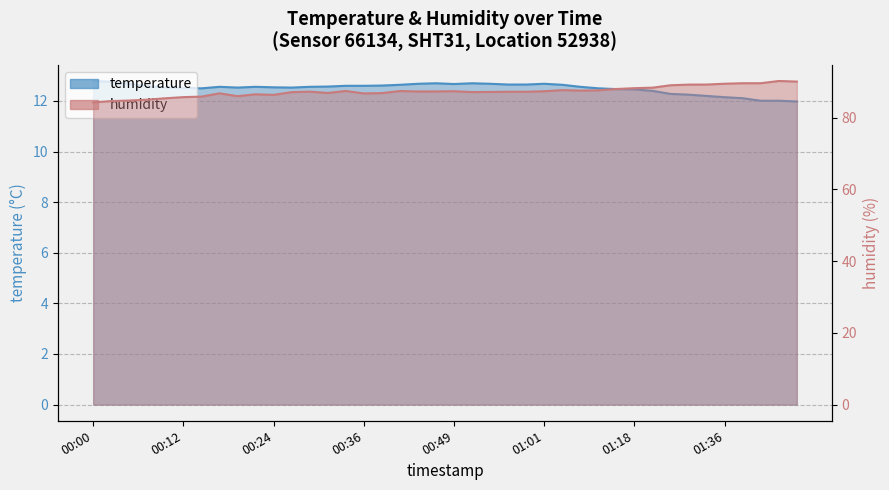

Reading right to left, extract all data points from this chart.

temperature: 01:46=12.0	01:44=12.0	01:41=12.0	01:39=12.1	01:36=12.2	01:33=12.2	01:31=12.2	01:28=12.3	01:20=12.4	01:18=12.5	01:15=12.5	01:12=12.5	01:10=12.6	01:04=12.6	01:01=12.7	00:59=12.7	00:56=12.7	00:54=12.7	00:52=12.7	00:49=12.7	00:47=12.7	00:44=12.7	00:41=12.6	00:39=12.6	00:36=12.6	00:34=12.6	00:32=12.6	00:29=12.6	00:27=12.5	00:24=12.5	00:22=12.6	00:19=12.5	00:17=12.6	00:15=12.5	00:12=12.5	00:10=12.5	00:07=12.6	00:05=12.7	00:02=12.8	00:00=12.8
humidity: 01:46=90.1	01:44=90.3	01:41=89.6	01:39=89.6	01:36=89.5	01:33=89.3	01:31=89.2	01:28=89.1	01:20=88.4	01:18=88.3	01:15=88.0	01:12=87.7	01:10=87.6	01:04=87.7	01:01=87.4	00:59=87.3	00:56=87.3	00:54=87.2	00:52=87.2	00:49=87.4	00:47=87.3	00:44=87.3	00:41=87.5	00:39=86.9	00:36=86.8	00:34=87.5	00:32=86.9	00:29=87.3	00:27=87.2	00:24=86.4	00:22=86.5	00:19=86.0	00:17=86.8	00:15=85.9	00:12=85.8	00:10=85.4	00:07=85.0	00:05=84.8	00:02=84.7	00:00=84.3